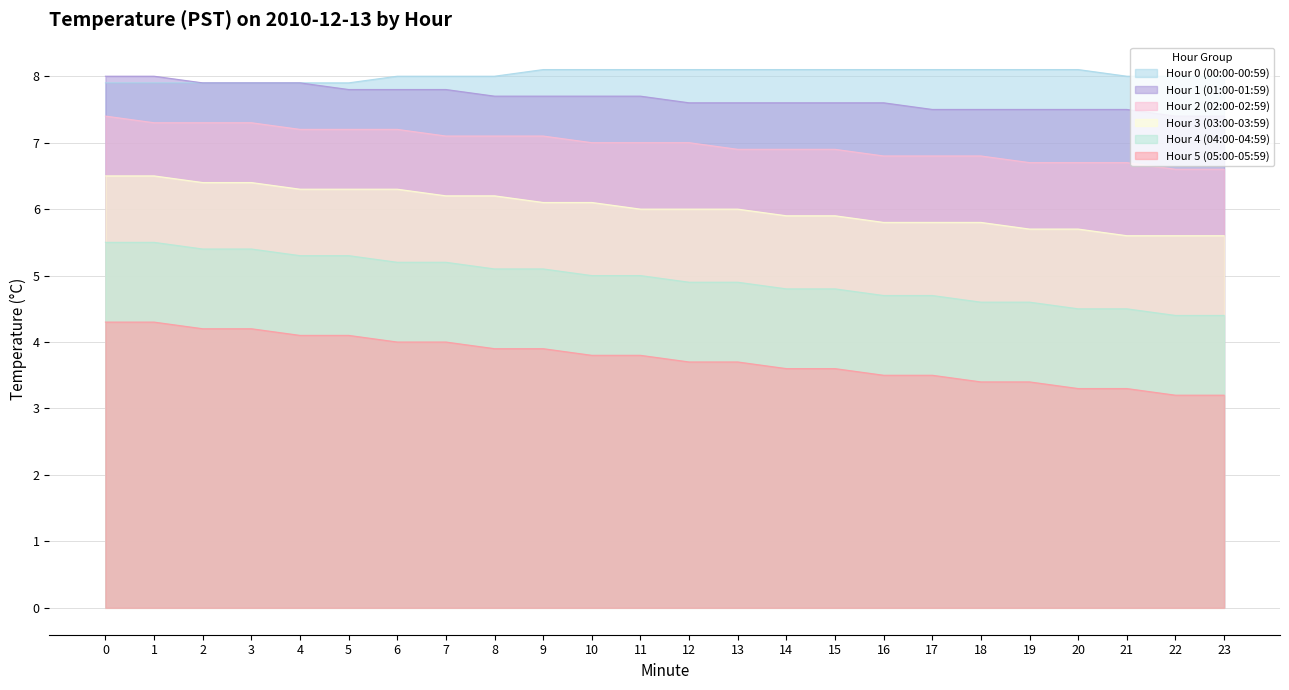

At which label is Hour 4 (04:00-04:59) closest to 4?

22